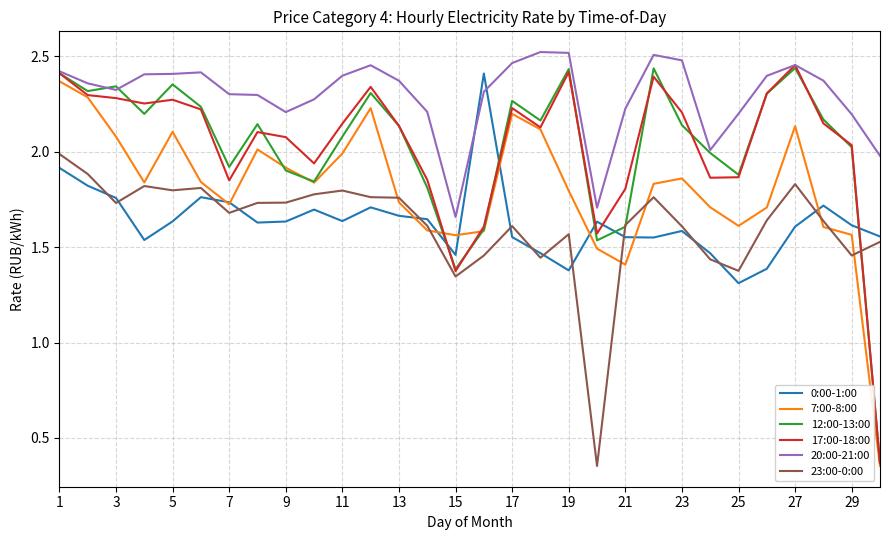

Which series has the largest total across all categories?

20:00-21:00